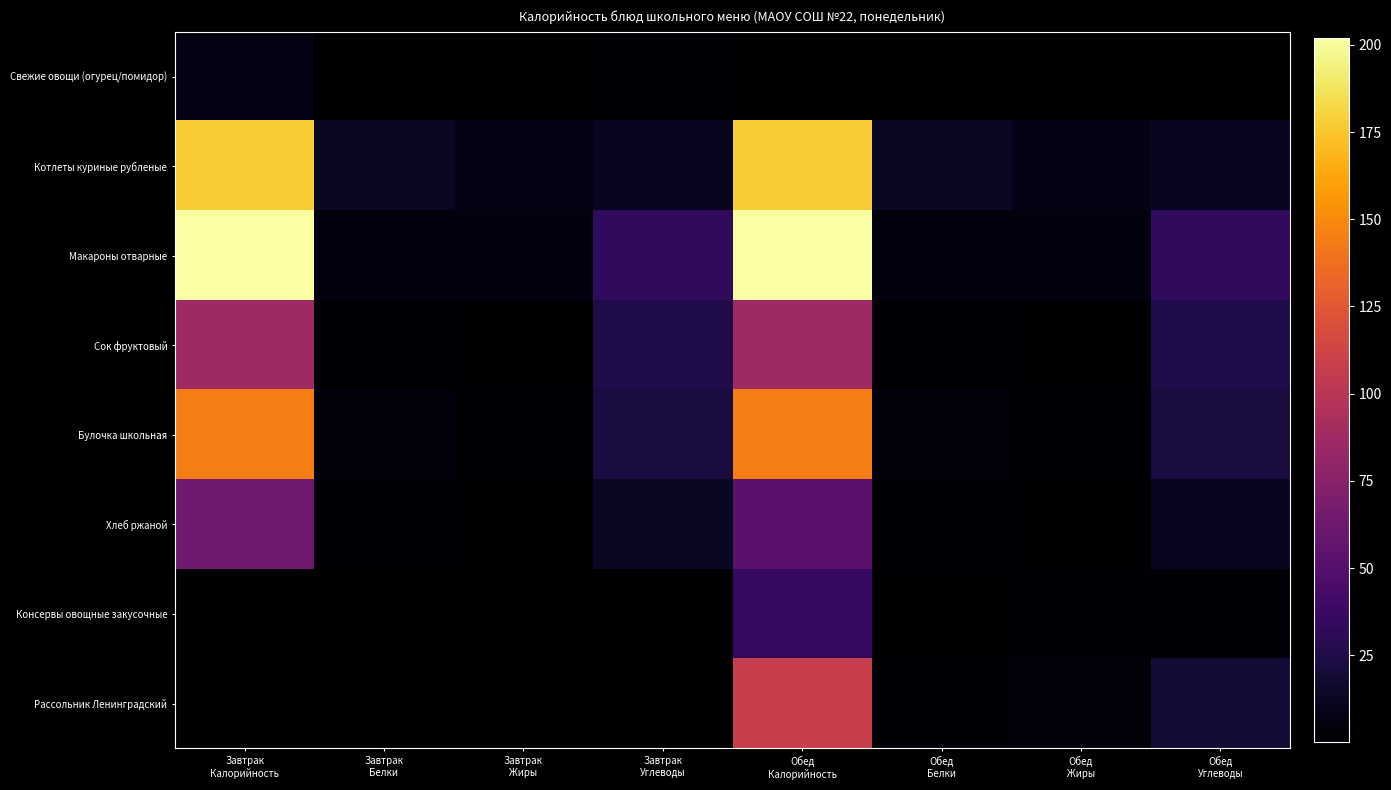

What is the difference between the maximum and minimum values in the Булочка школьная series?

143.4